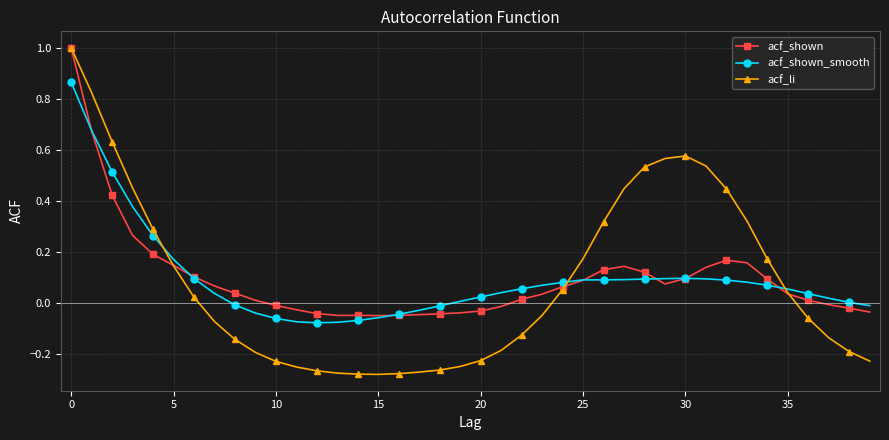

Which series has the widest spread of values?

acf_li